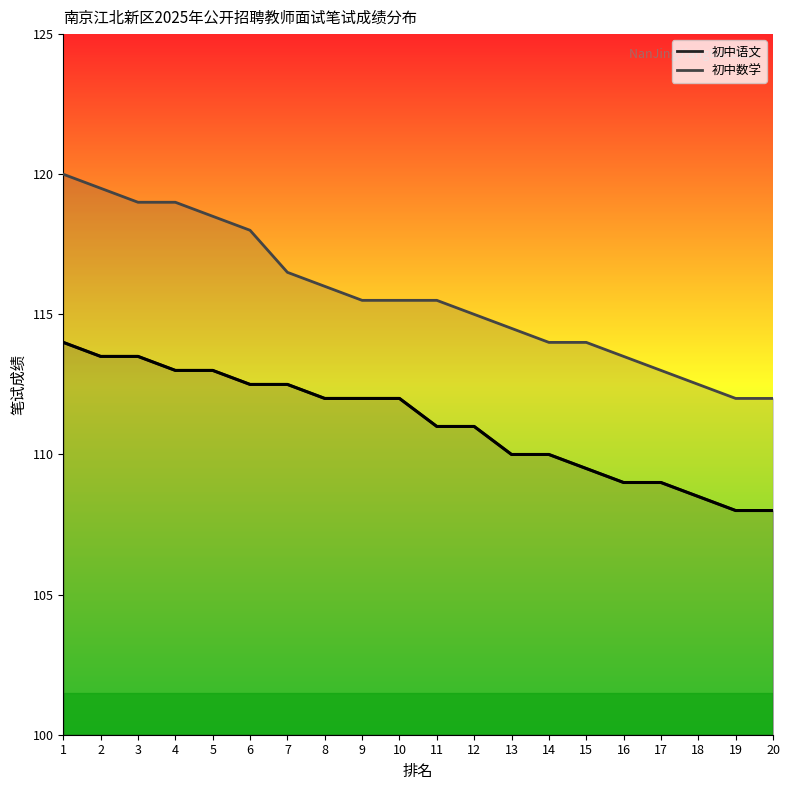

Reading left to right, what are all the values shown in this chart?

初中语文: 1=114.0	2=113.5	3=113.5	4=113.0	5=113.0	6=112.5	7=112.5	8=112.0	9=112.0	10=112.0	11=111.0	12=111.0	13=110.0	14=110.0	15=109.5	16=109.0	17=109.0	18=108.5	19=108.0	20=108.0
初中数学: 1=120.0	2=119.5	3=119.0	4=119.0	5=118.5	6=118.0	7=116.5	8=116.0	9=115.5	10=115.5	11=115.5	12=115.0	13=114.5	14=114.0	15=114.0	16=113.5	17=113.0	18=112.5	19=112.0	20=112.0